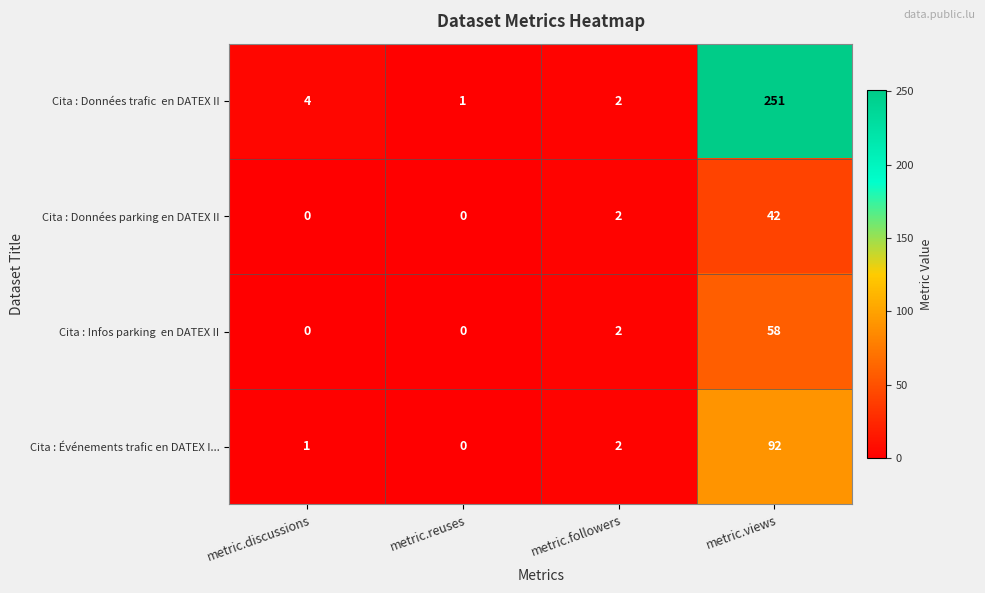

Count the number of data series in this chart.

4